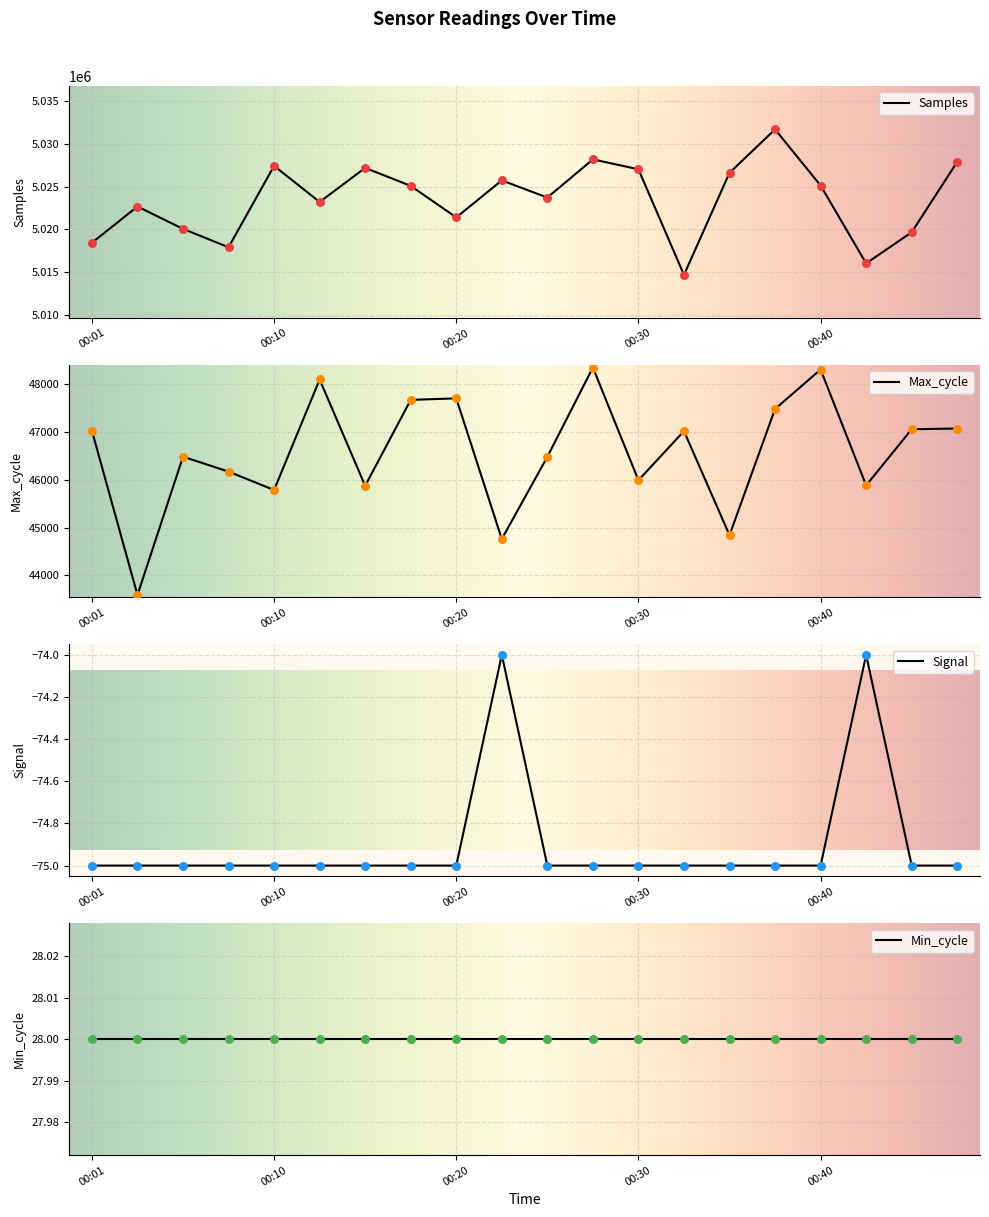

Which series has the widest spread of Y values?

Samples